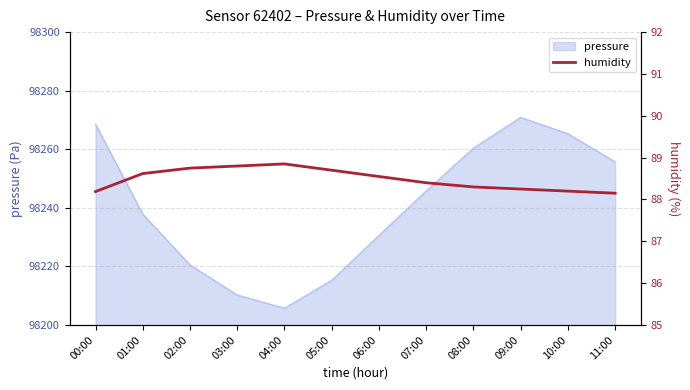

What is the value of the 6th point from the left?

88.7